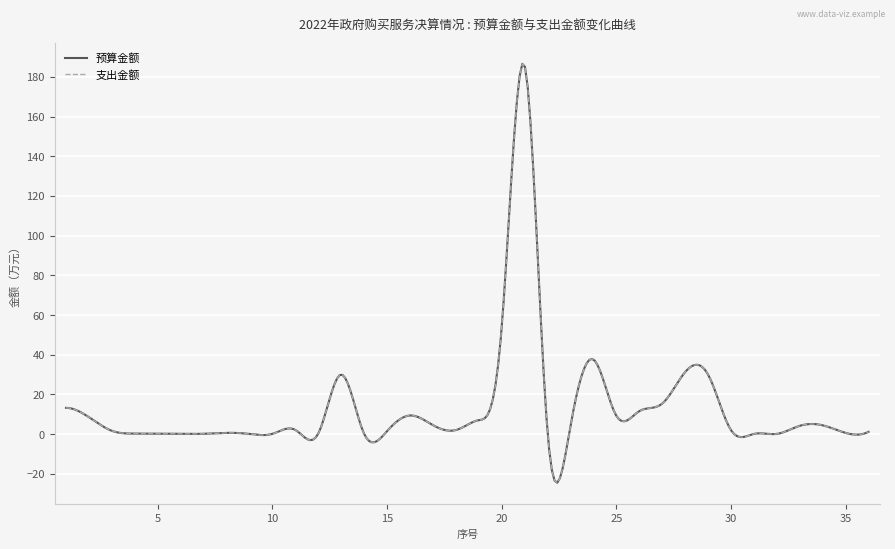

Does the chart have visible grid lines?

Yes